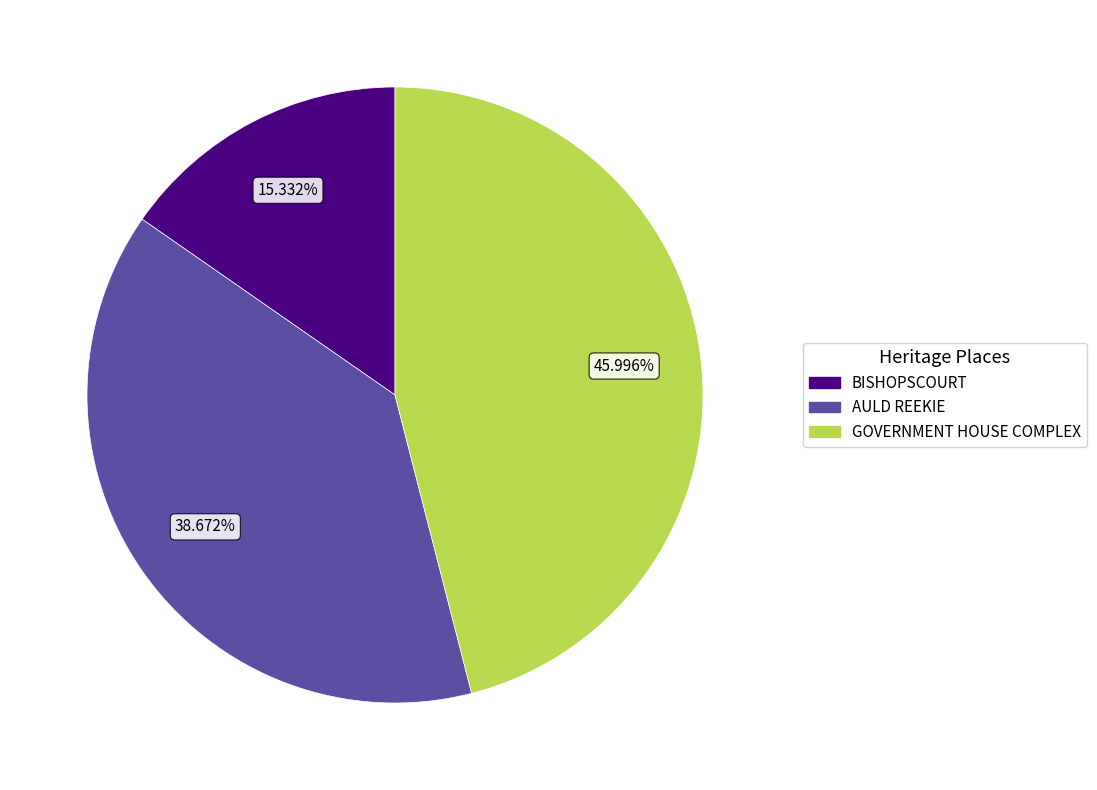

Which category has the biggest portion of the pie?

GOVERNMENT HOUSE COMPLEX